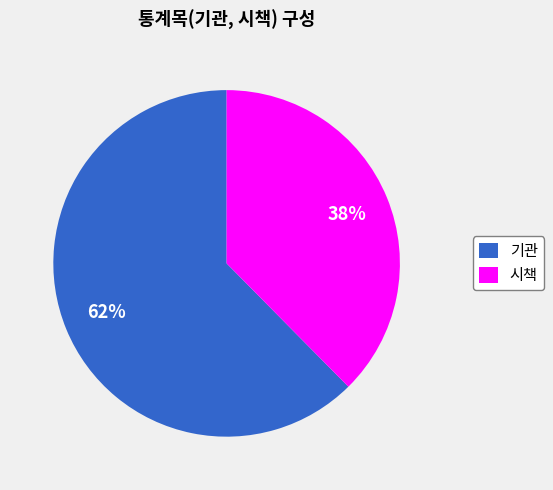

Combined, do 시책 and 기관 account for over 50%?

Yes